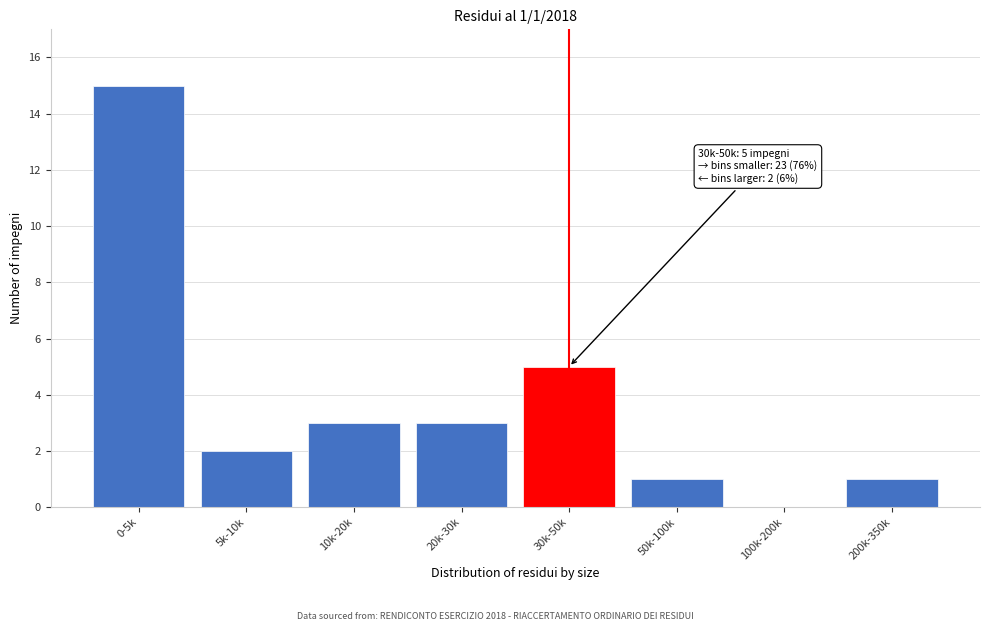

Reading left to right, transcribe all the data shown in this chart.

0-5k=15	5k-10k=2	10k-20k=3	20k-30k=3	30k-50k=5	50k-100k=1	100k-200k=0	200k-350k=1